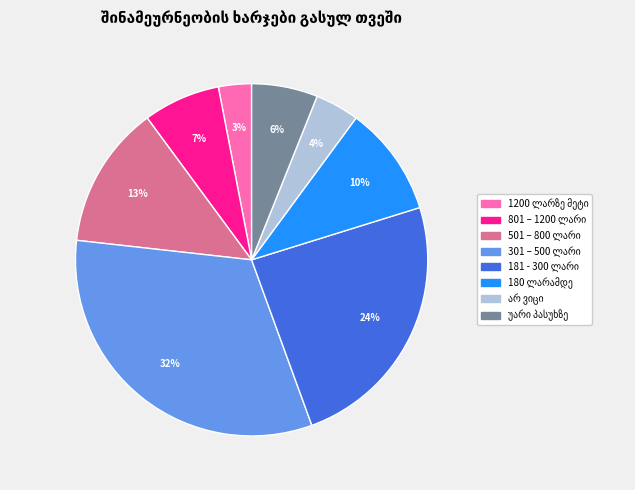

Is there any slice that represents more than half of the pie?

No